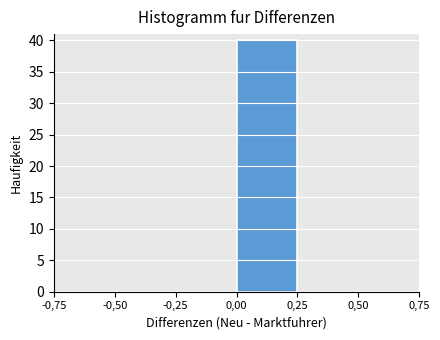

Reading left to right, extract all data points from this chart.

-0,75=0	-0,50=0	-0,25=0	0,00=40	0,25=0	0,50=0